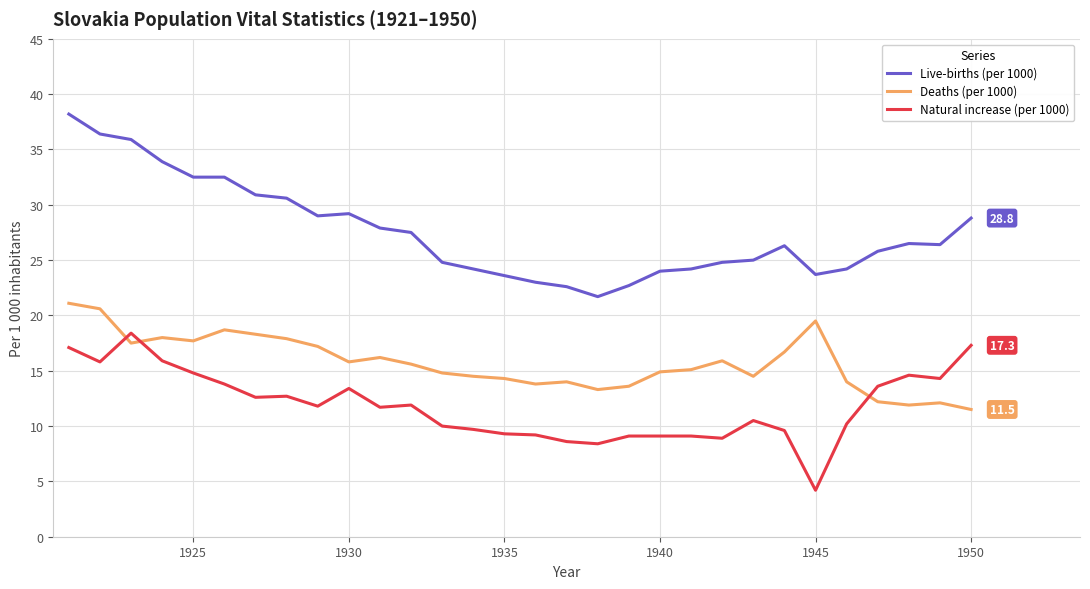

Rank the series by their average value, from lowest to highest.

Natural increase (per 1000), Deaths (per 1000), Live-births (per 1000)